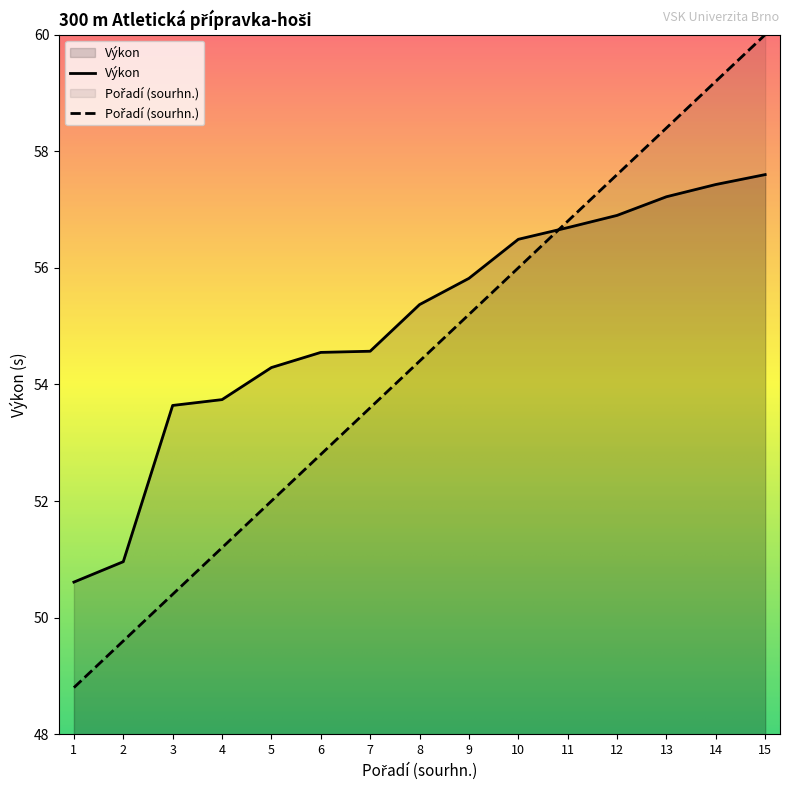

True or false: Výkon has a value of 99.6 at 15.

False